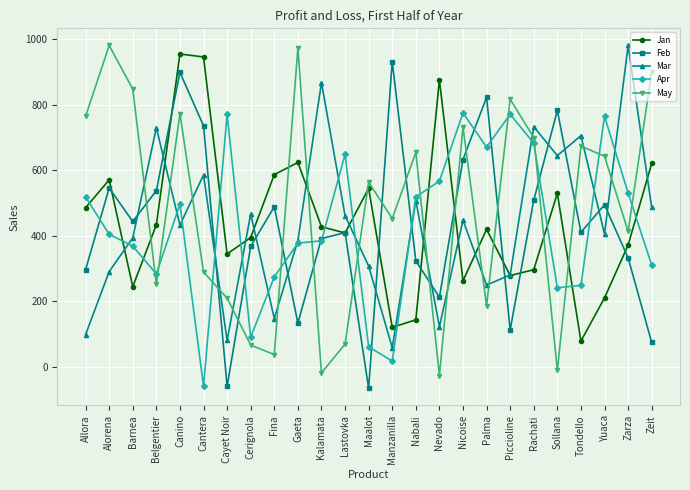

How many lines are shown in the chart?

5